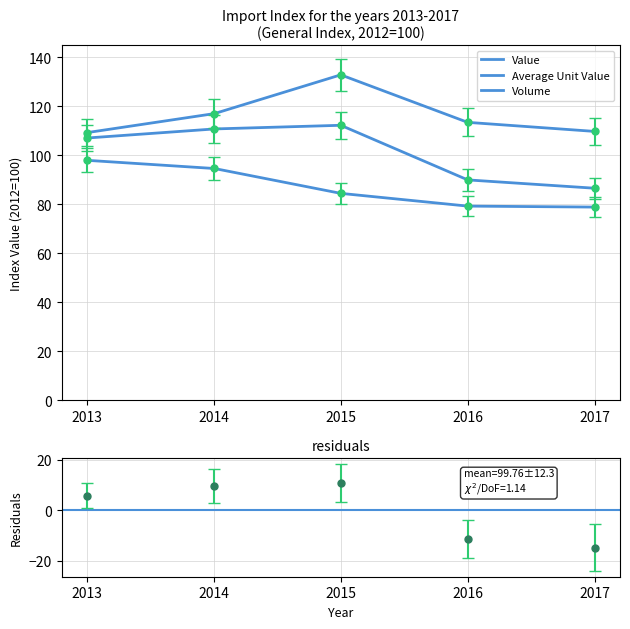

Rank the series by their average value, from lowest to highest.

Average Unit Value, Value, Volume